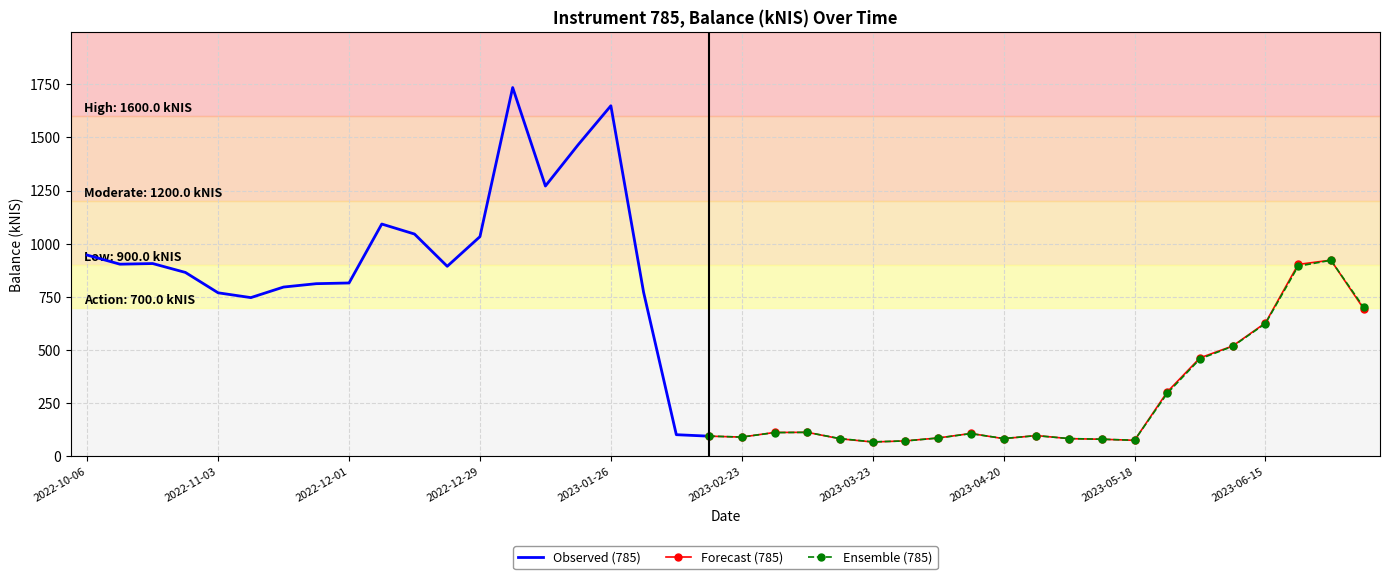

What is the label of the 19th point from the left?

2023-02-09